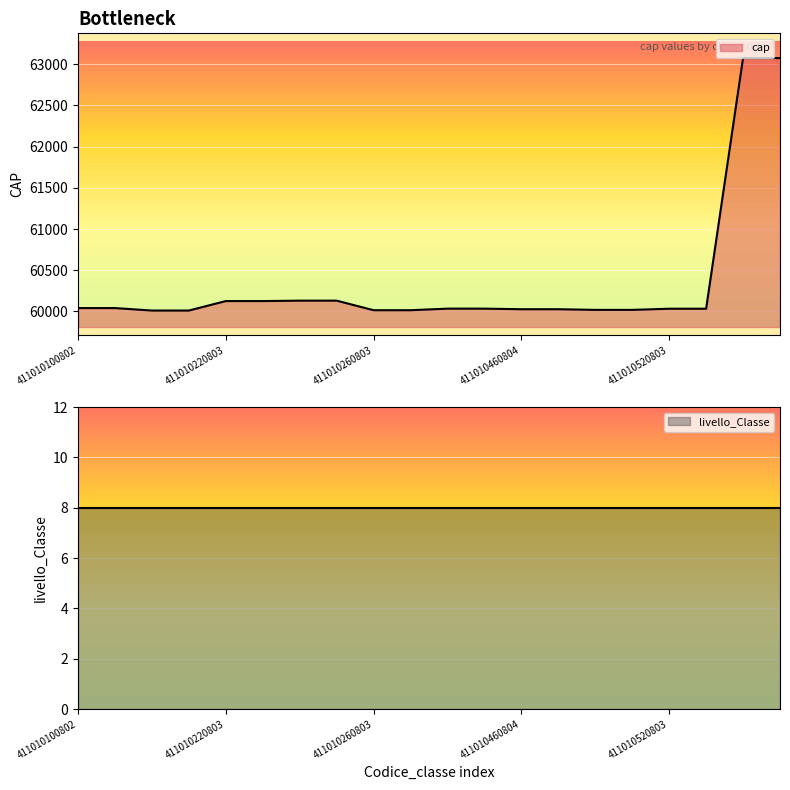

What is the change in value from 411010220803 to 411010260803?

-111